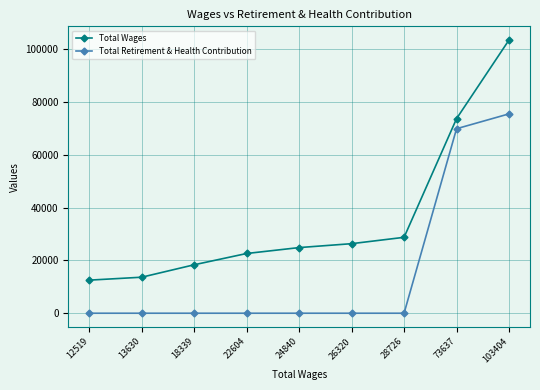

Which label corresponds to the largest value in the chart?

103404